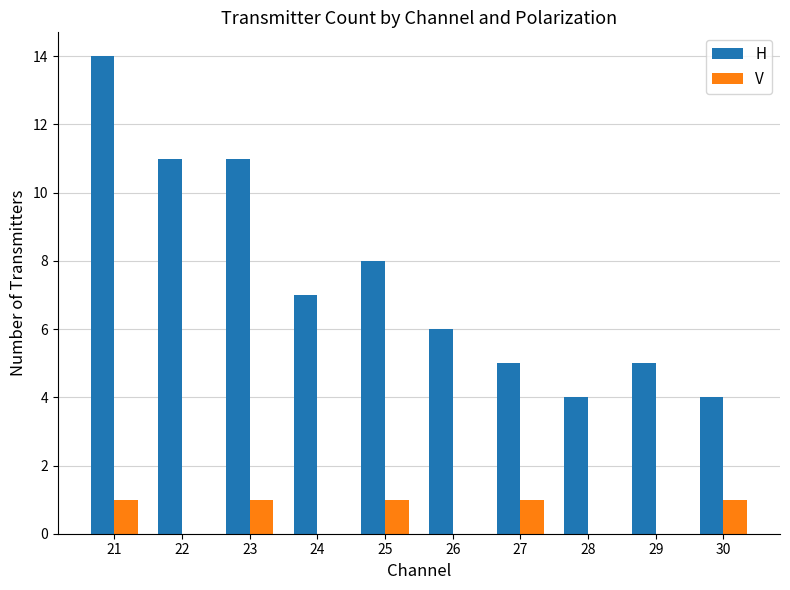

Between 23 and 25, which series saw the biggest shift?

H